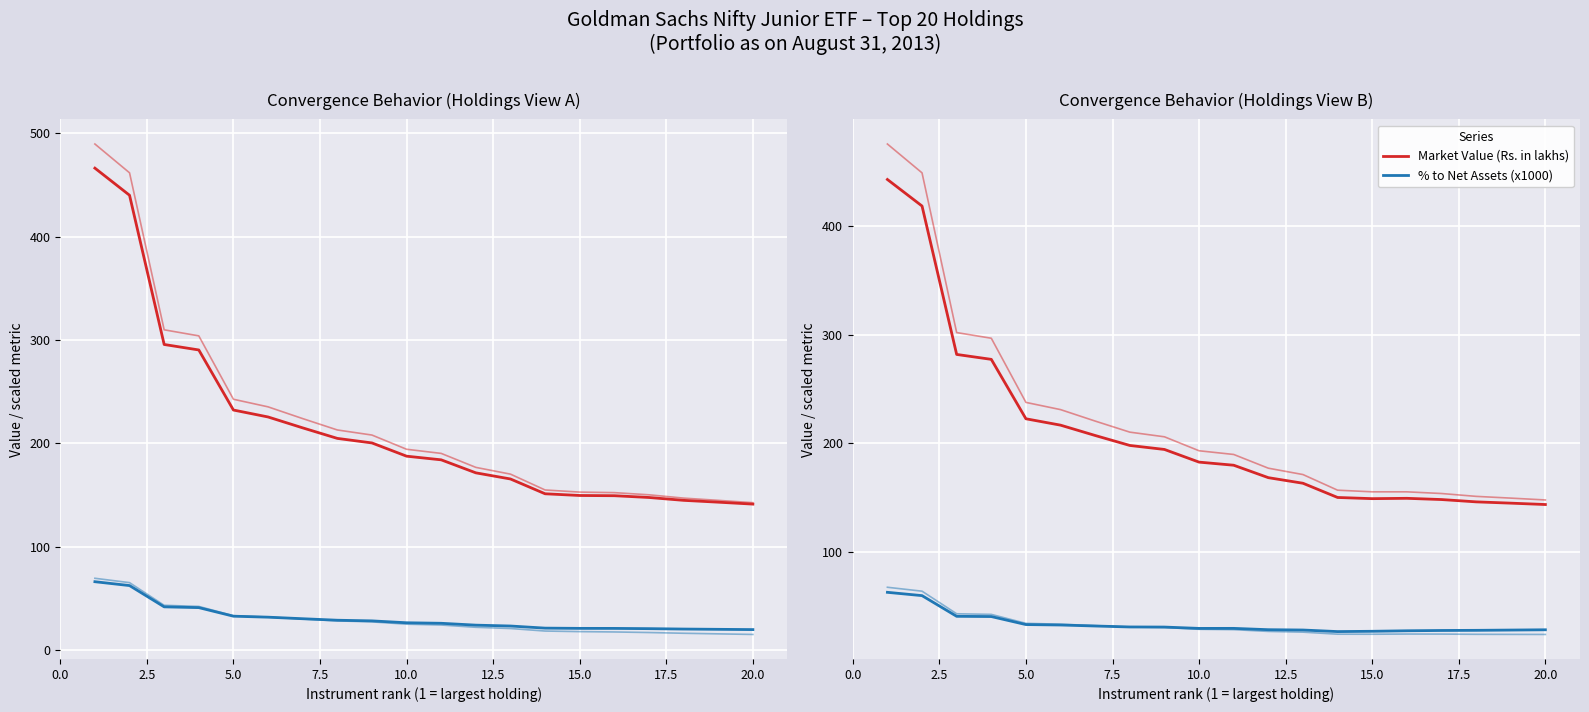

List the series in order of their overall mean, lowest first.

% to Net Assets (x1000), Market Value (Rs. in lakhs)